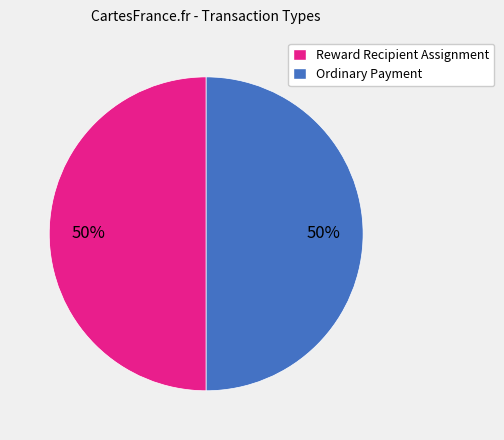

To the nearest percent, what portion does Ordinary Payment represent?

50%